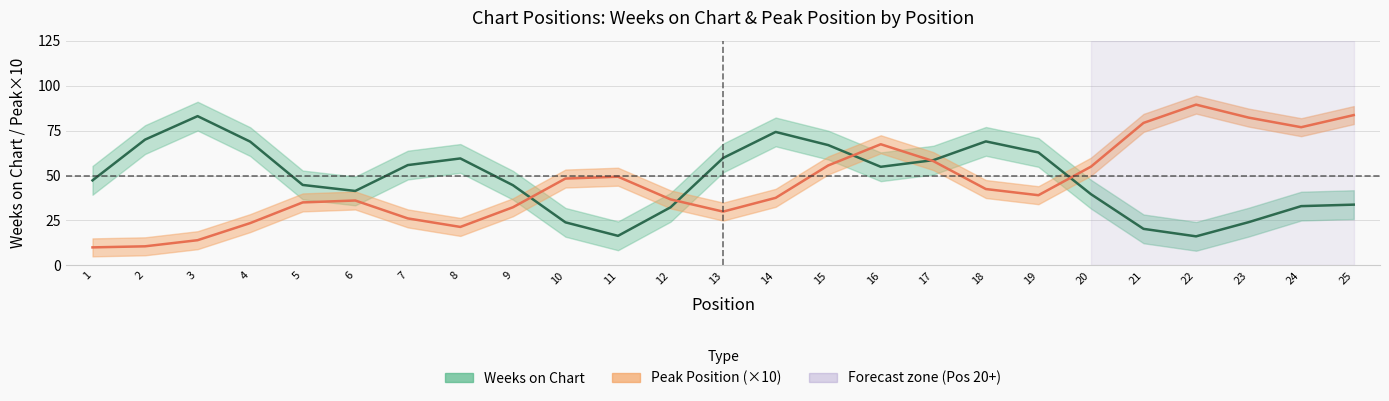

Count the number of categories in the chart.

25